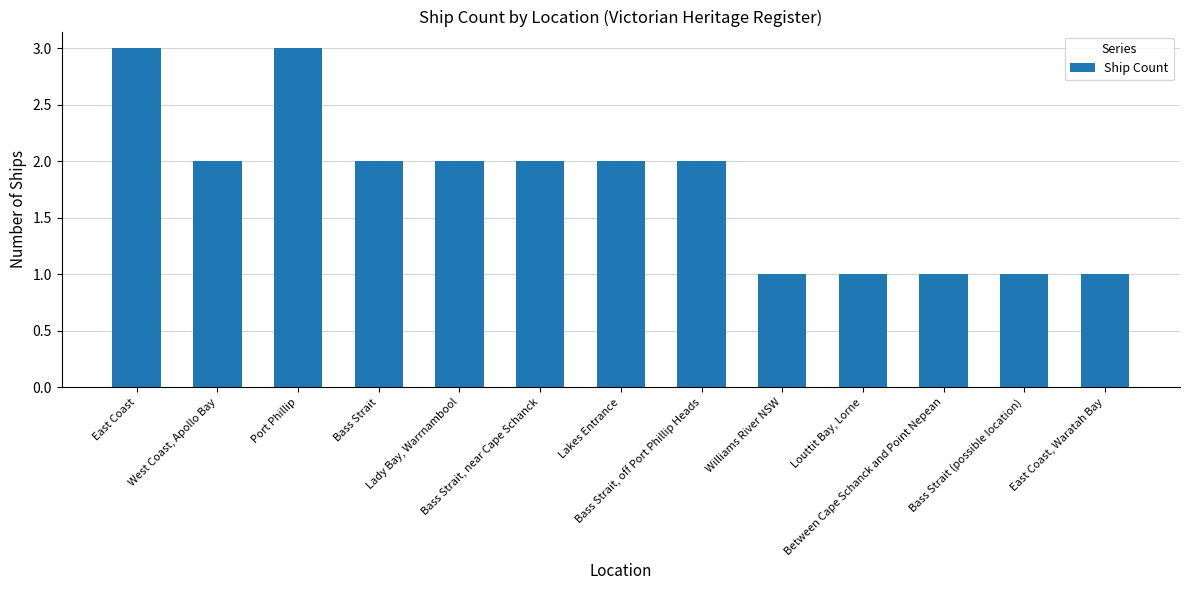

Reading right to left, what are all the values shown in this chart?

East Coast, Waratah Bay=1	Bass Strait (possible location)=1	Between Cape Schanck and Point Nepean=1	Louttit Bay, Lorne=1	Williams River NSW=1	Bass Strait, off Port Phillip Heads=2	Lakes Entrance=2	Bass Strait, near Cape Schanck=2	Lady Bay, Warrnambool=2	Bass Strait=2	Port Phillip=3	West Coast, Apollo Bay=2	East Coast=3